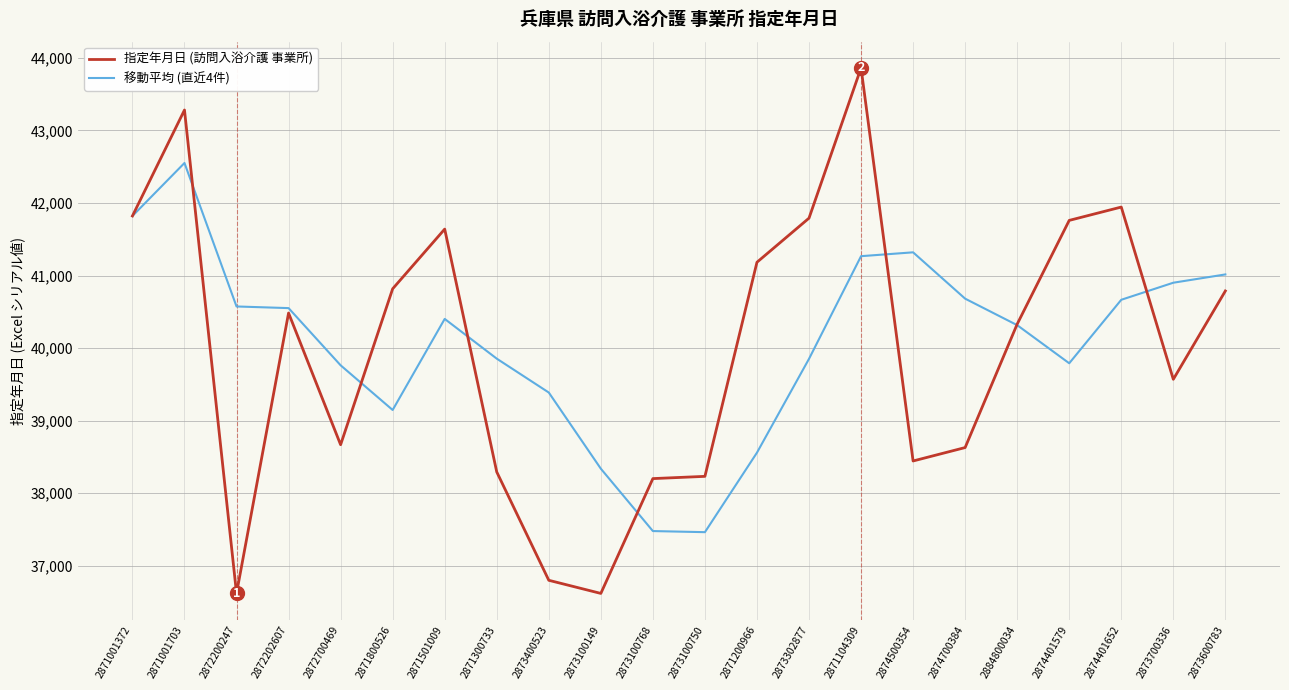

Rank the series by their maximum value, from lowest to highest.

移動平均 (直近4件), 指定年月日 (訪問入浴介護 事業所)